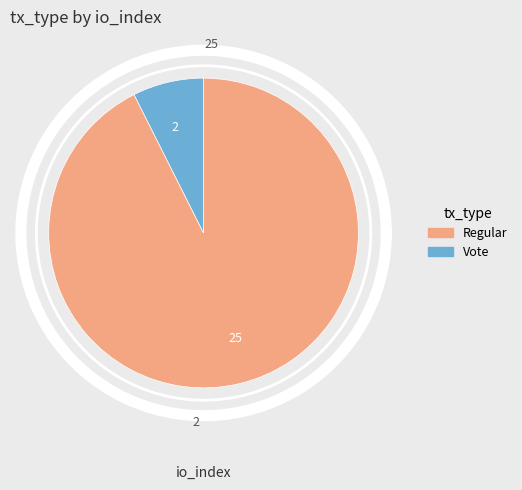

To the nearest percent, what is the combined percentage of Vote and Regular?

100%